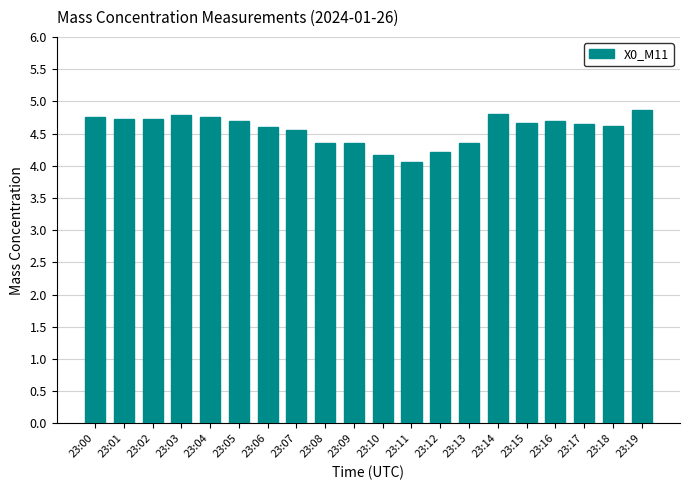

What is the value of the 18th bar from the left?

4.6